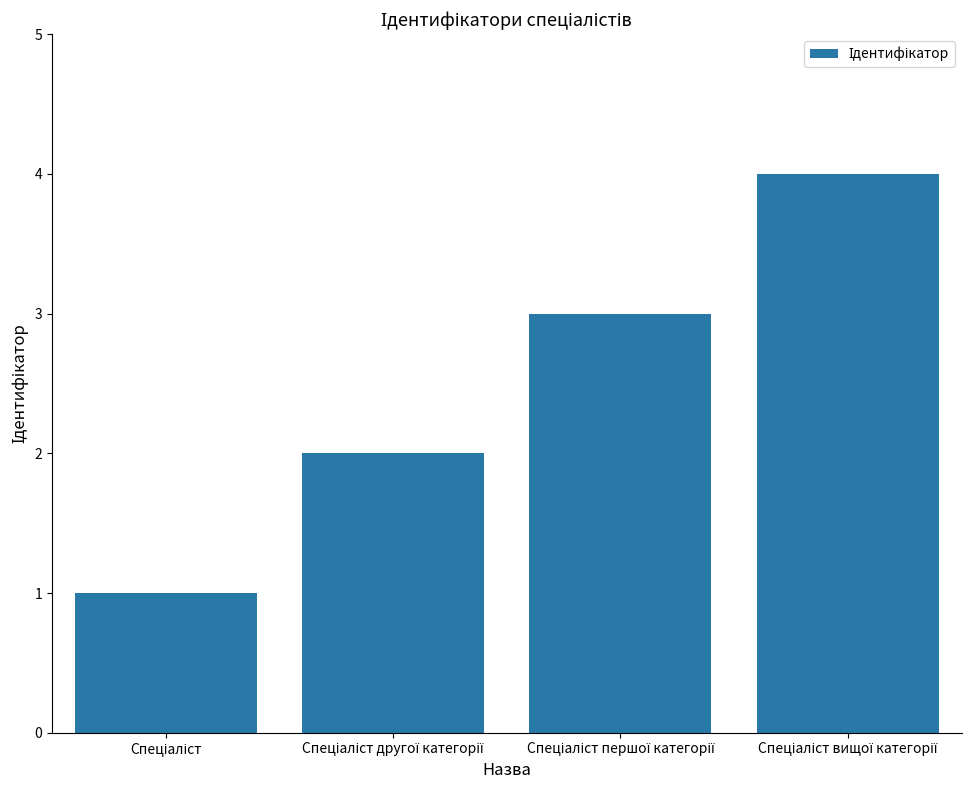

What is the sum of all values?

10